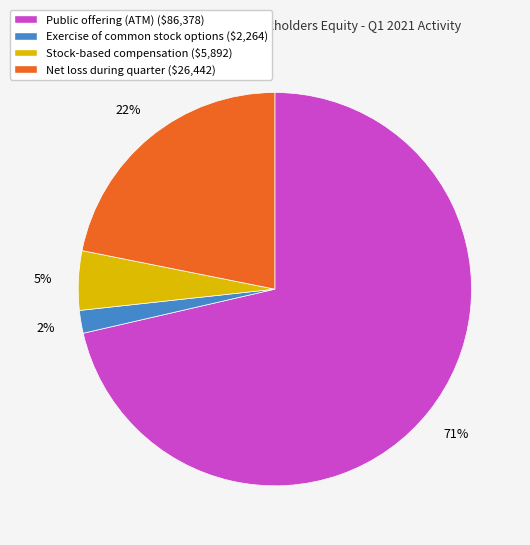

Which category has the smallest portion of the pie?

Exercise of common stock options